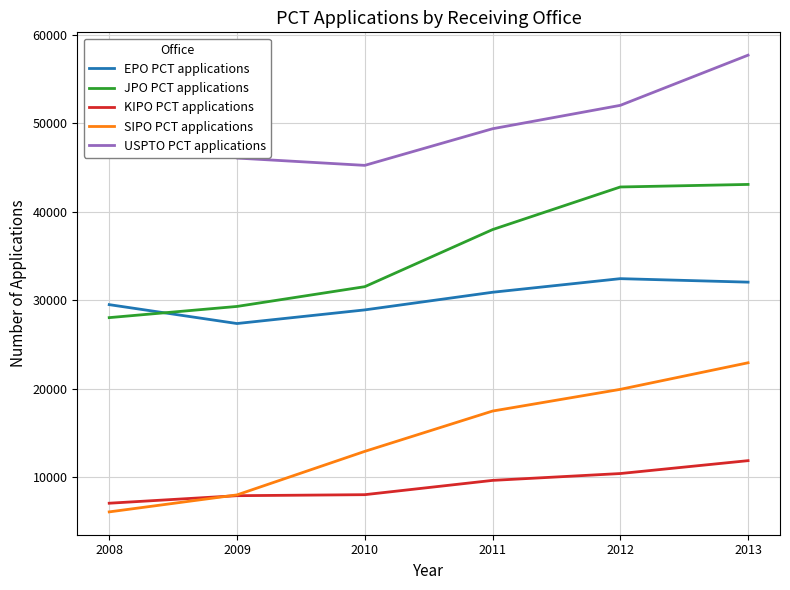

At 2008, list the series in order from smallest to largest.

SIPO PCT applications, KIPO PCT applications, JPO PCT applications, EPO PCT applications, USPTO PCT applications